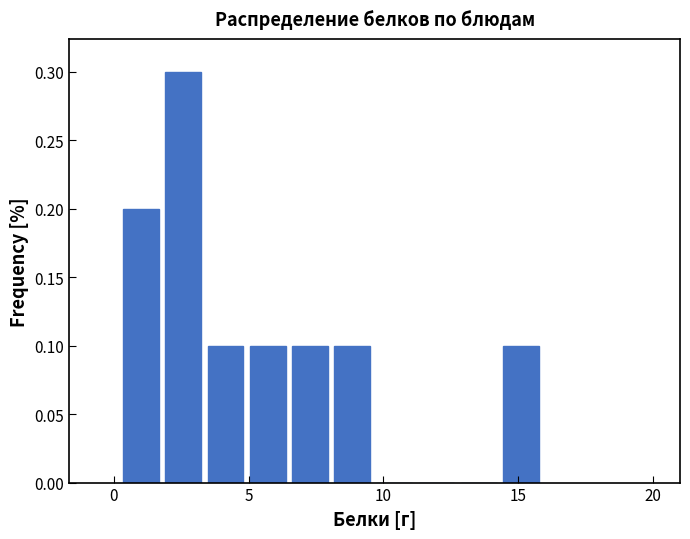

Around what value on the x-axis is the tallest bar? Give the approximate position of its centre, as read against the axis.

2.5